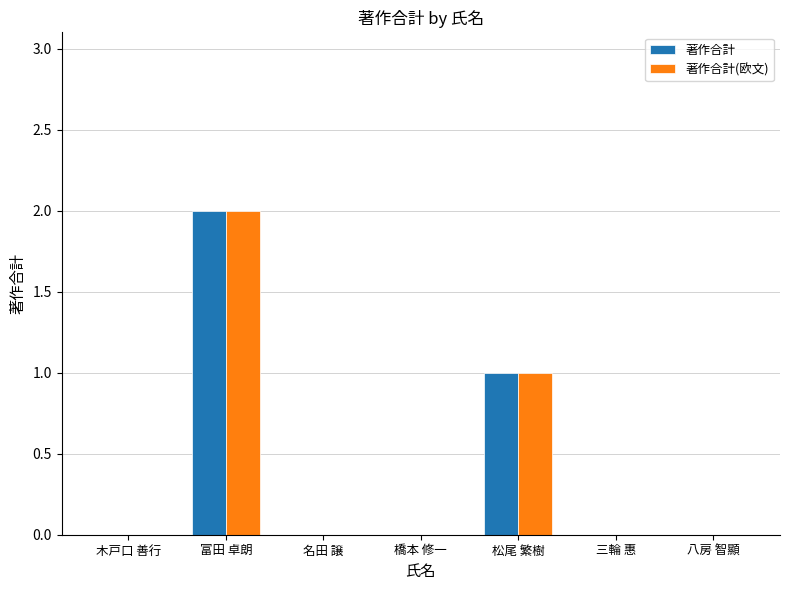

Is it true that 著作合計 equals 0 at 三輪 惠?

True